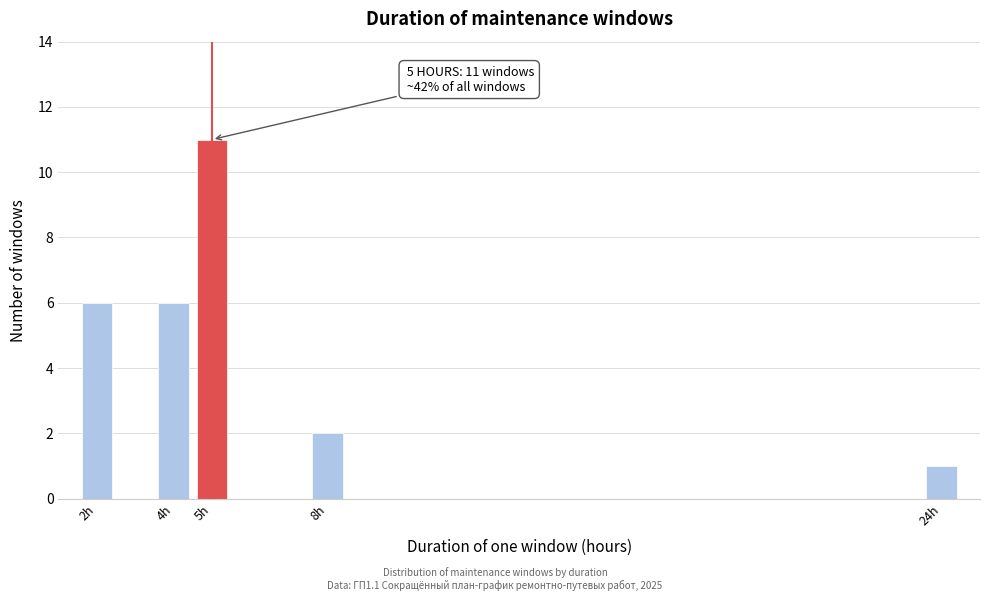

Reading left to right, transcribe all the data shown in this chart.

6	6	11	2	1